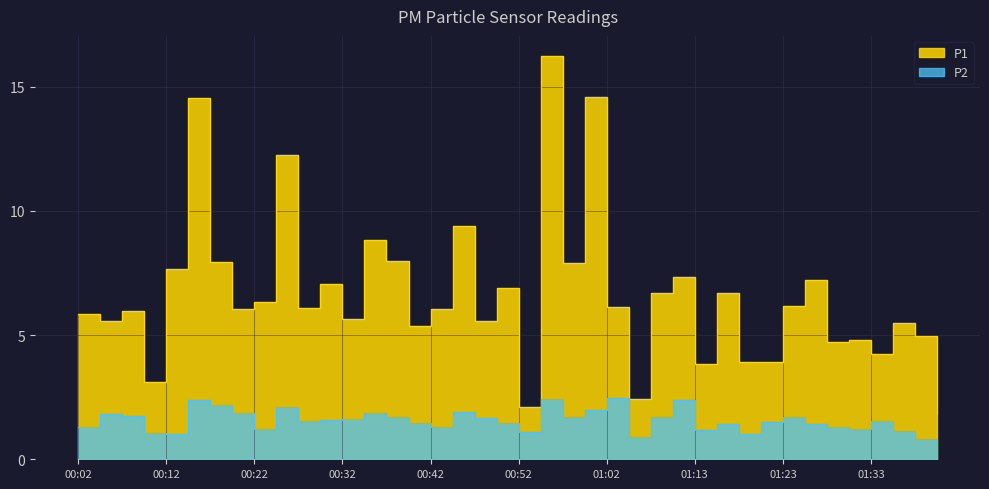

What is the approximate value of P1 at 00:57?

7.9